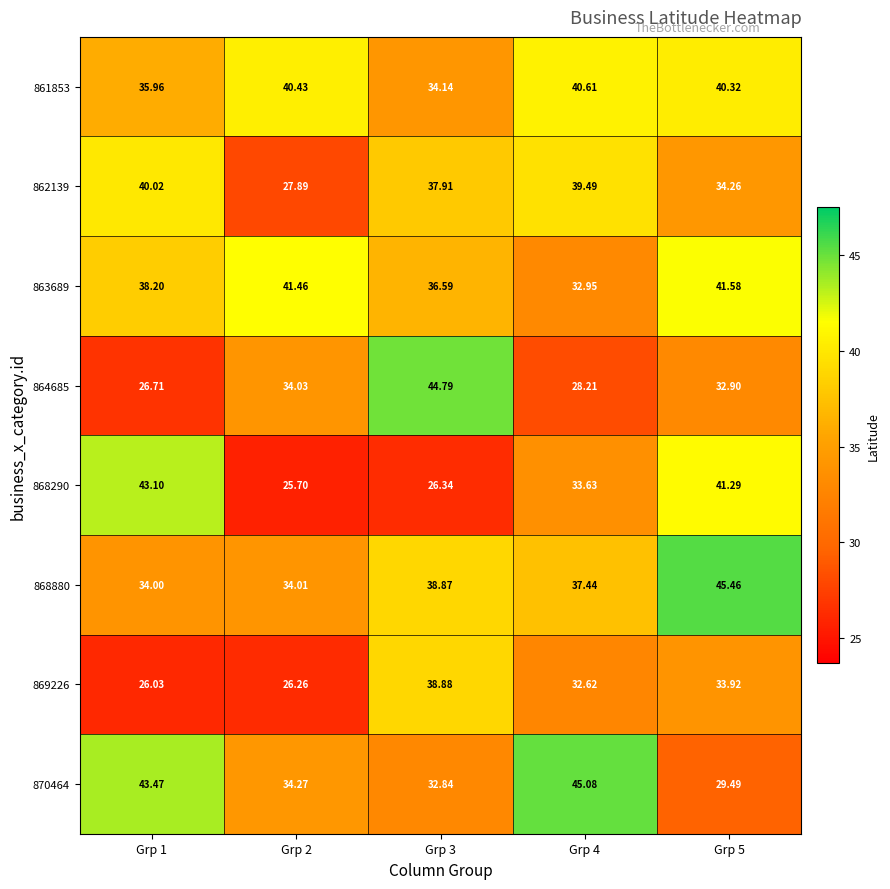

What is the greatest value displayed?

45.5